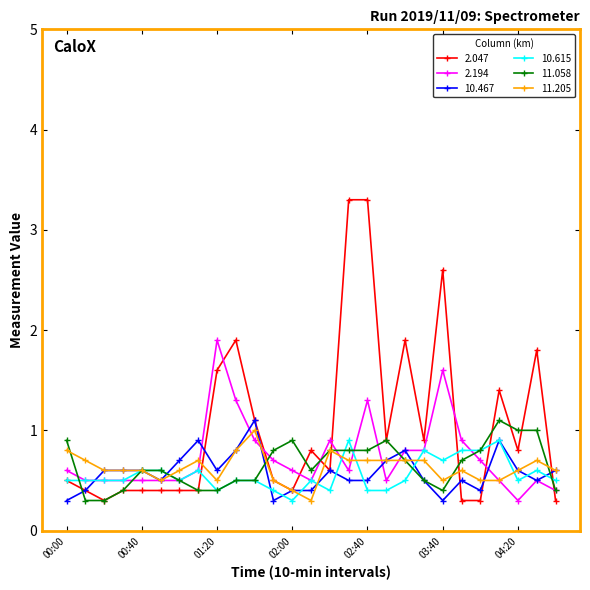

Which series has the widest spread of values?

2.047